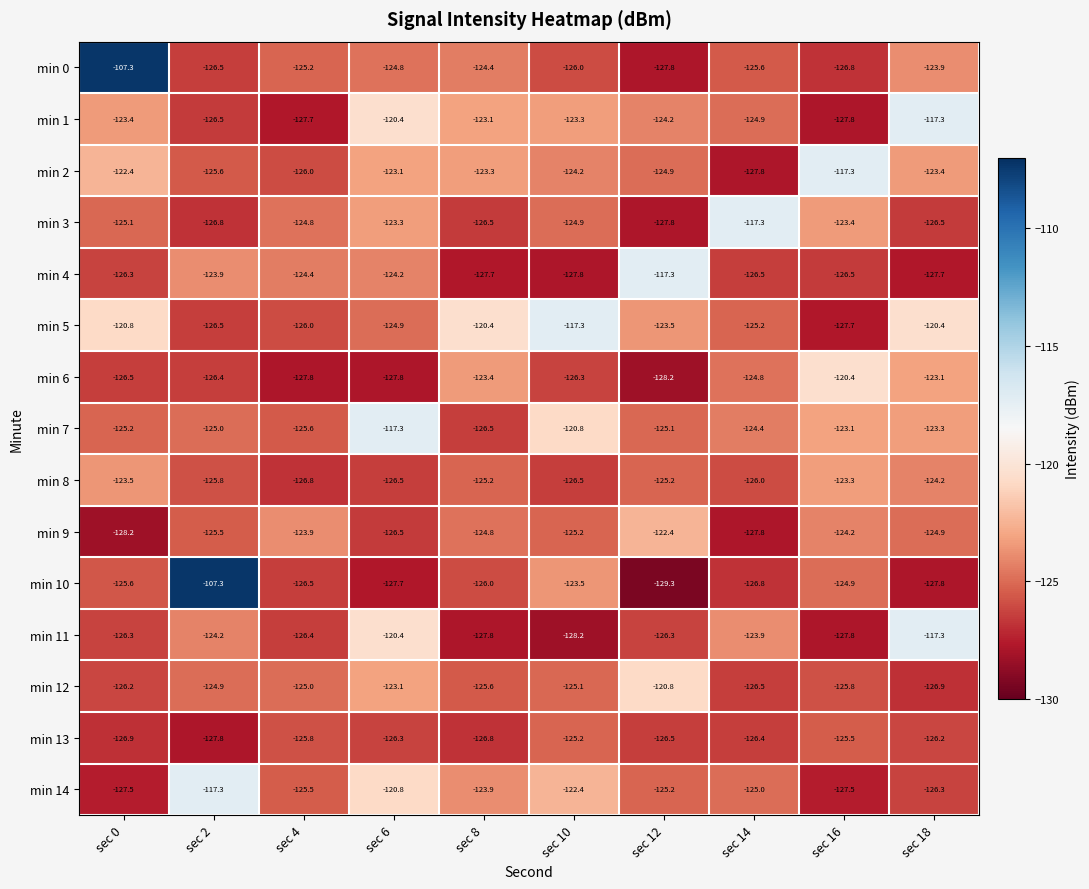

The min 5 series shows -123.5 at sec 12. True or false?

True